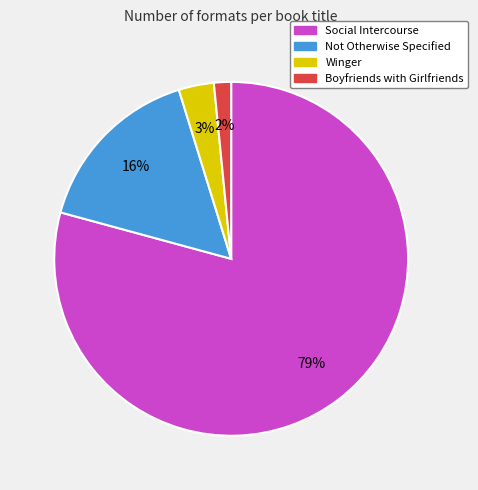

How many segments does this pie chart have?

4